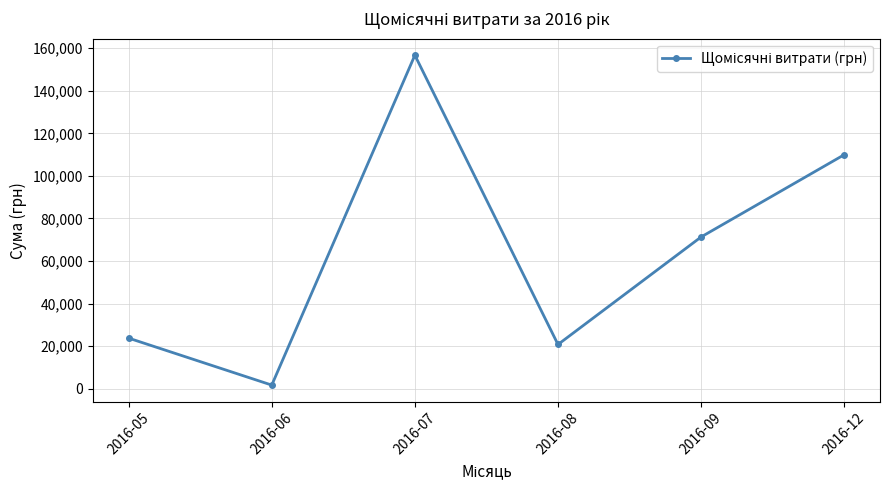

Is this an area chart (filled region under the line)?

No